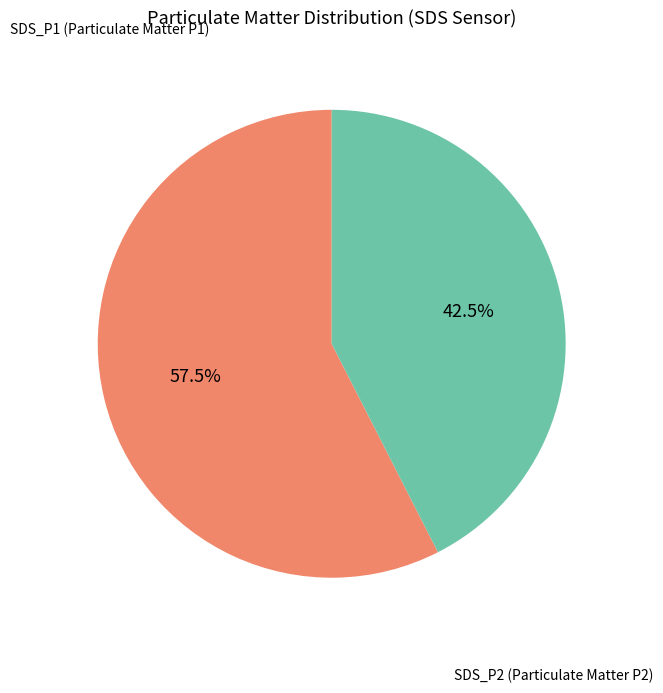

Is there any slice that represents more than half of the pie?

Yes